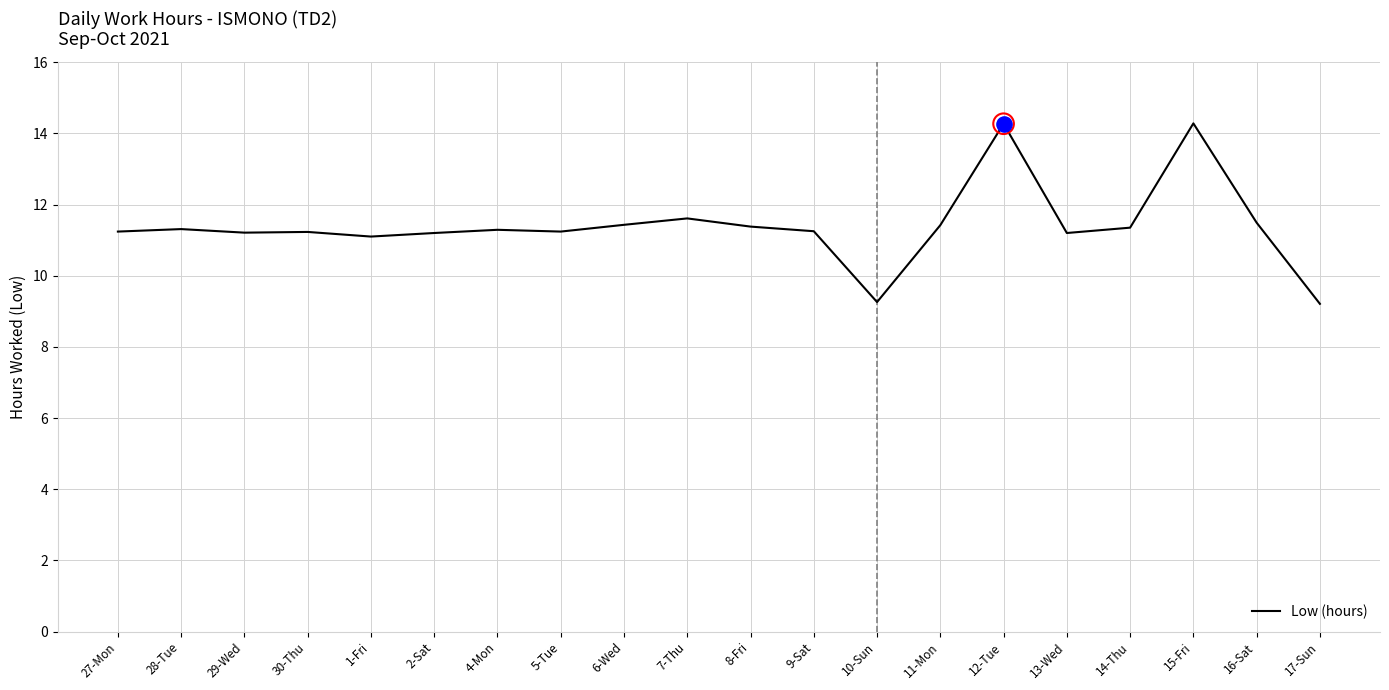

Between 9-Sat and 17-Sun, which is larger?

9-Sat